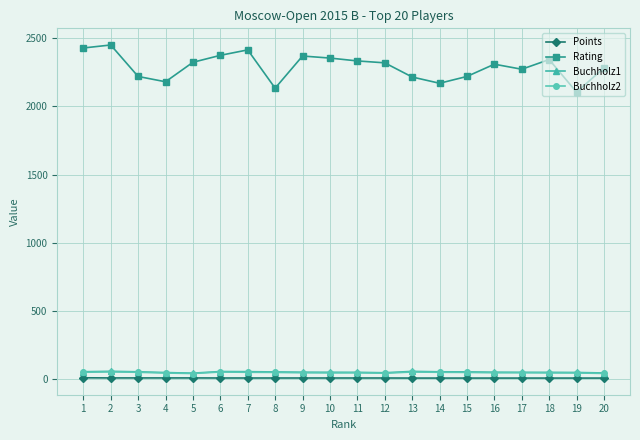

True or false: Rating and Buchholz1 intersect in this chart.

False